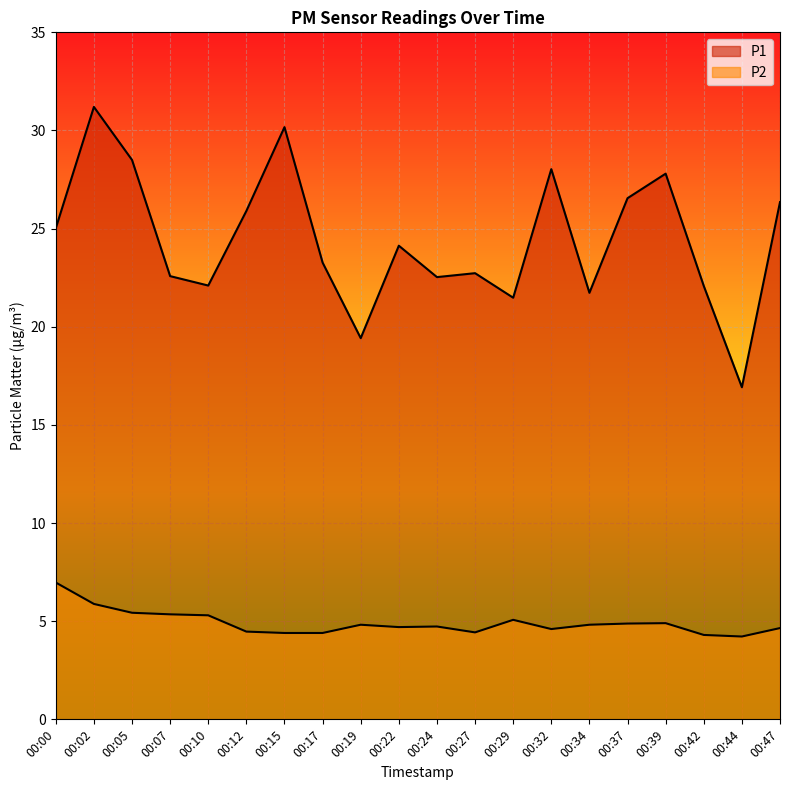

True or false: P1 and P2 cross at least once.

False